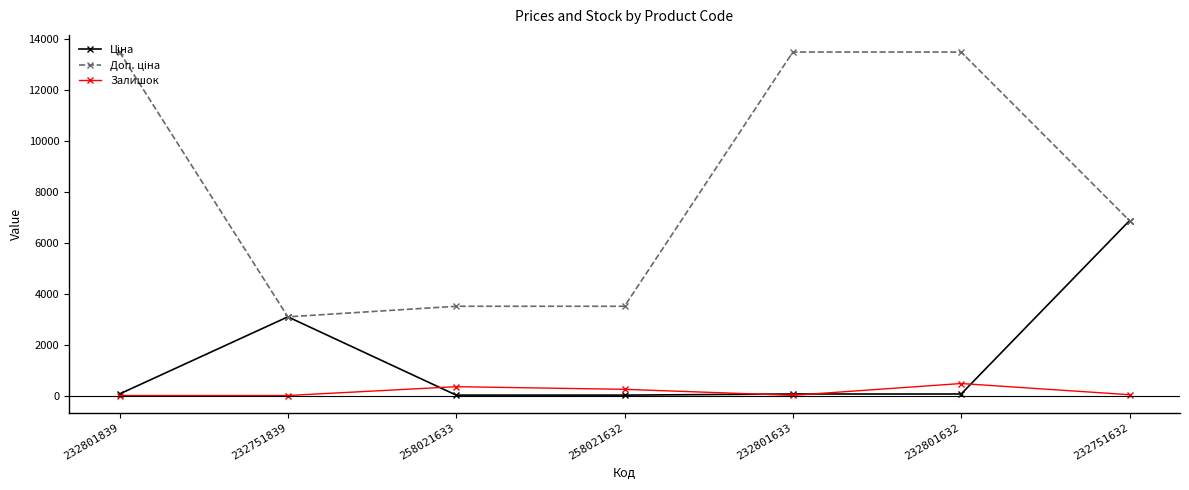

How many lines are shown in the chart?

3